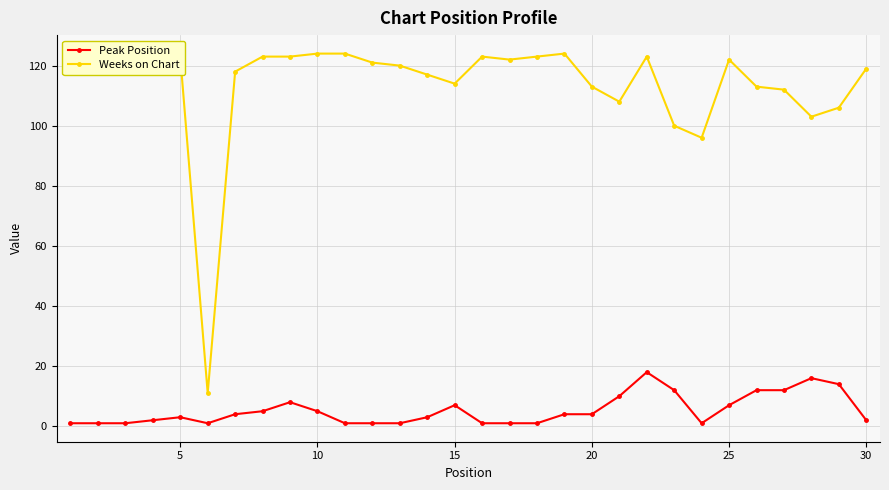

What is the value of the Weeks on Chart point at the 7th from the left?

118